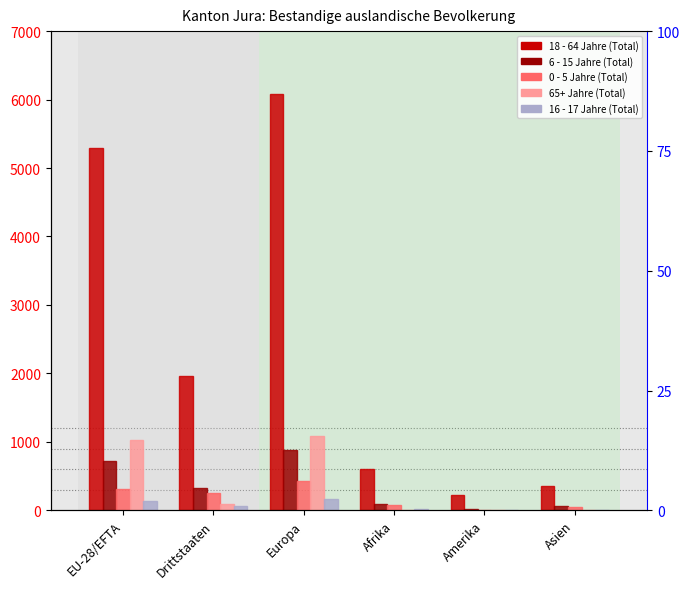

How many values in the 16 - 17 Jahre (Total) series exceed 64?

2